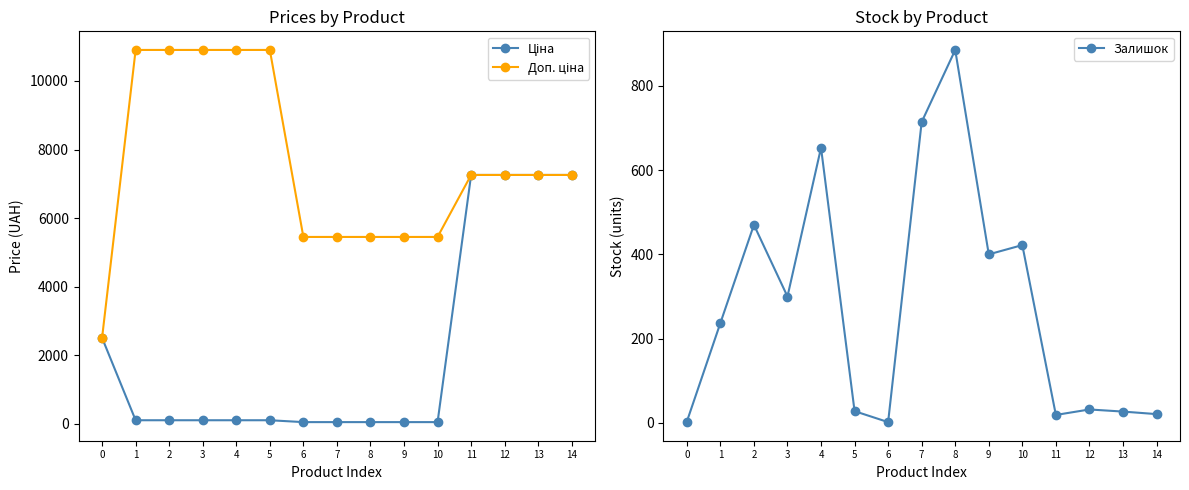

What is the difference between the highest and lowest values at 11?

7239.9